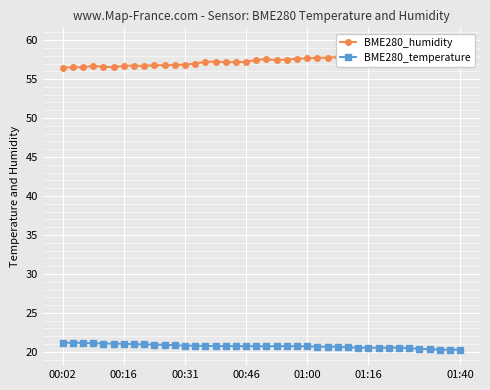

Rank the series at 22 from highest to lowest value.

BME280_humidity, BME280_temperature